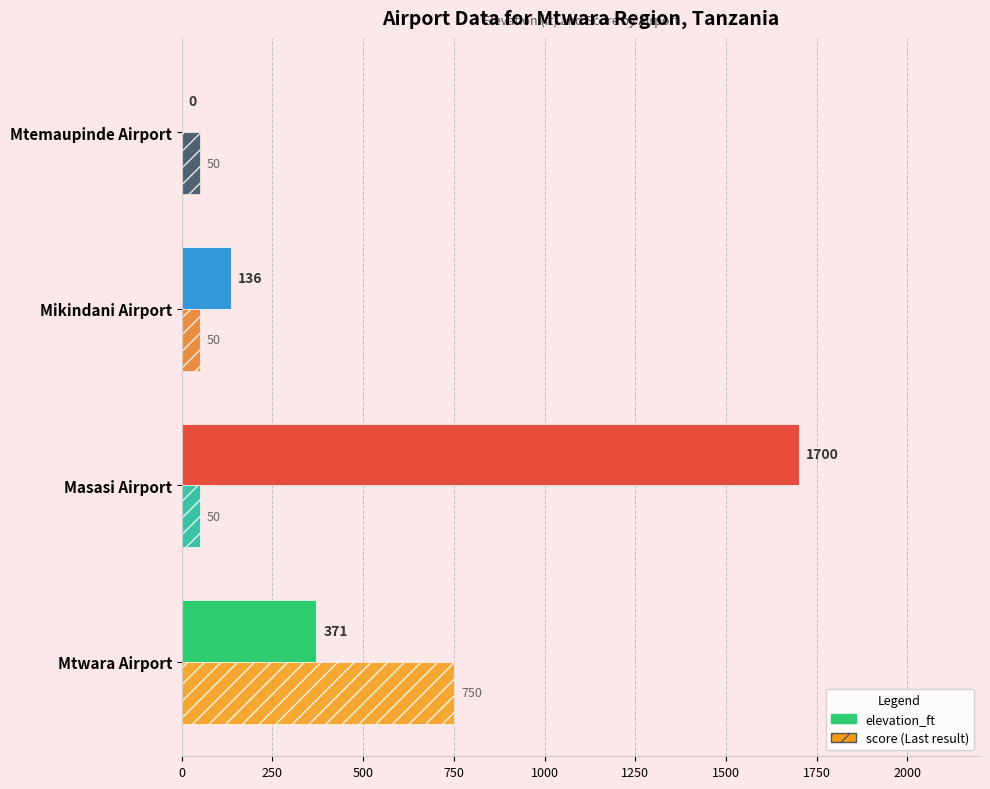

Which category has the highest value across all series?

Masasi Airport